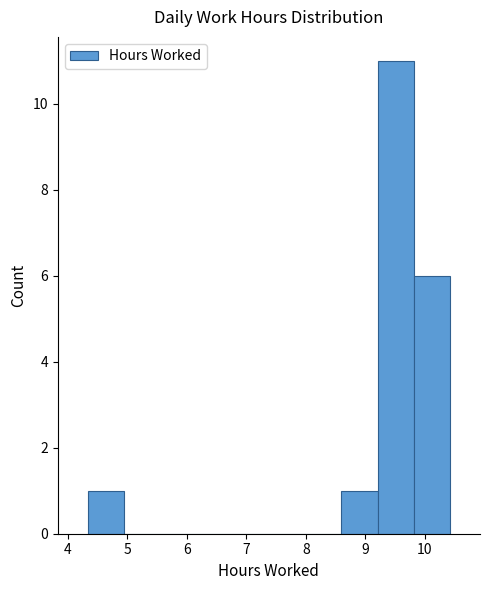

Over which range of the x-axis is the bar tallest?

9.21 to 9.82